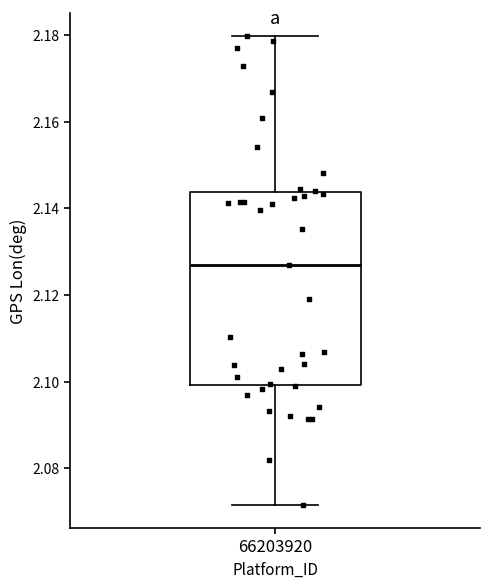

Read this box plot against the y-axis: the position of the median line, the range covered by the box, and the ends of both whiskers. The values are not printed on the chart, so give them approximately, as read against the axis.

median 2.128, box 2.100 to 2.144, whiskers 2.072 to 2.180